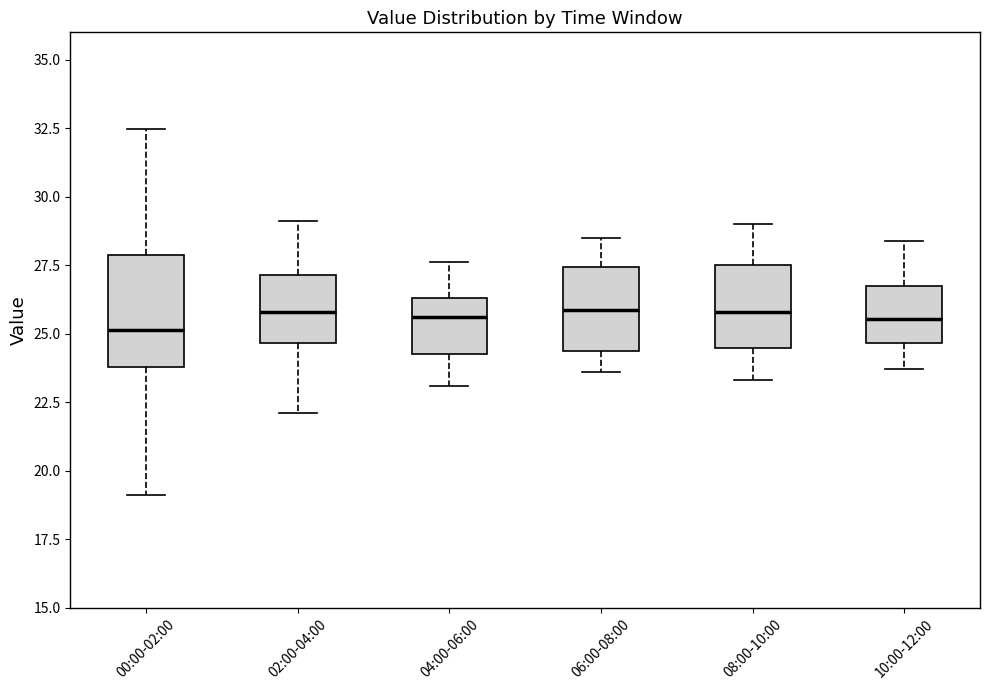

Comparing the boxes themselves (not the whiskers), which one is the tallest?

00:00-02:00